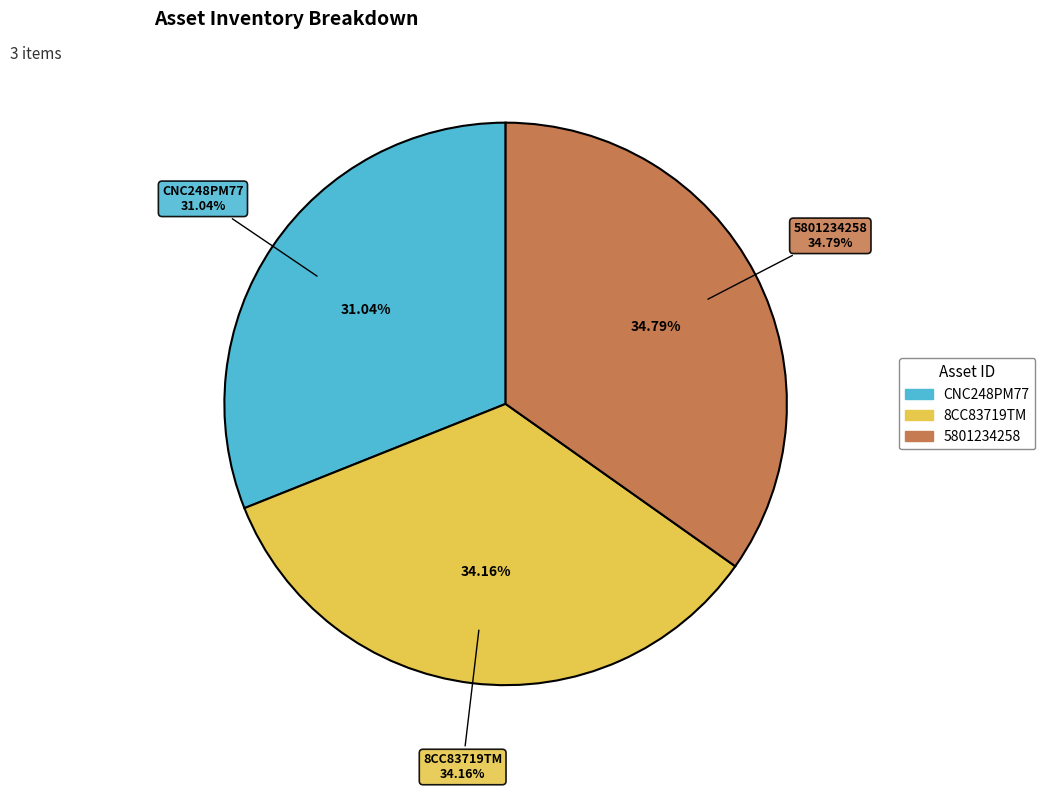

How much of the chart is everything except CNC248PM77?

69.0%